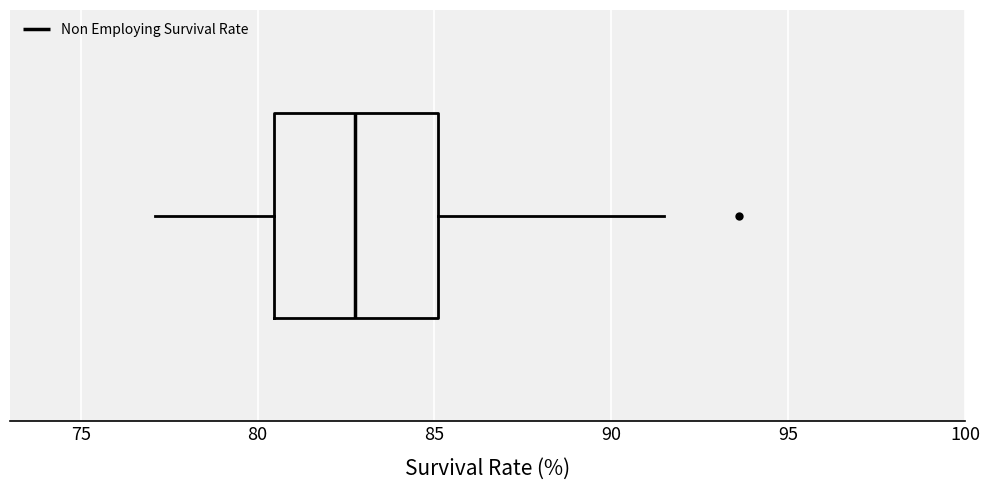

Read this box plot against the x-axis: the position of the median line, the range covered by the box, and the ends of both whiskers. The values are not printed on the chart, so give them approximately, as read against the axis.

median 83.0, box 80.5 to 85.0, whiskers 77.0 to 91.5